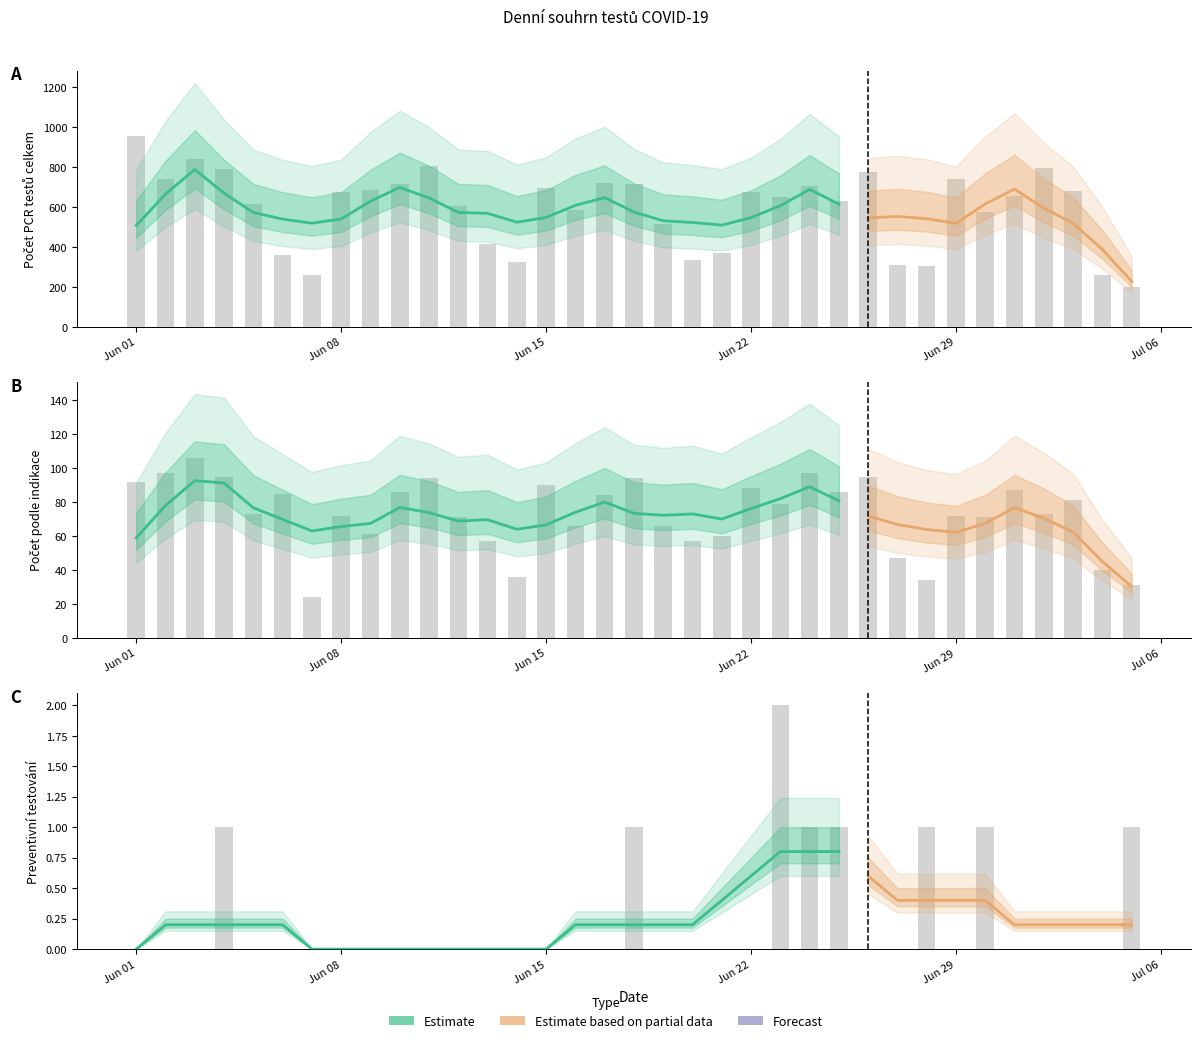

Which series has the widest spread of values?

Počet PCR testů celkem